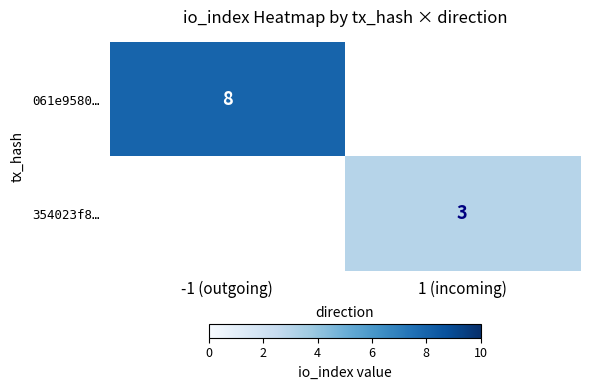

True or false: 061e9580… has a value of 8 at -1 (outgoing).

True